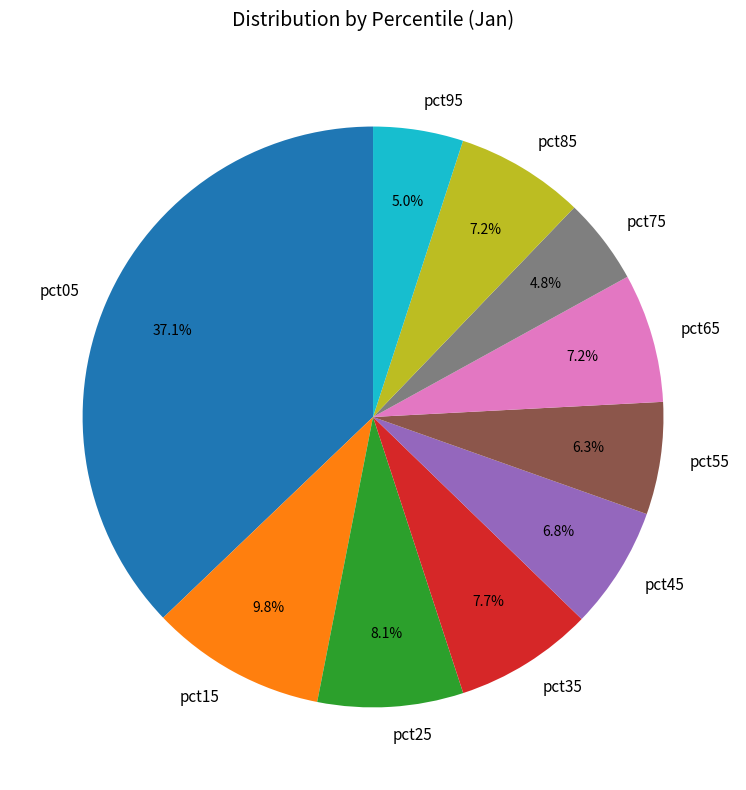

To the nearest percent, what percentage of the pie is pct45?

7%